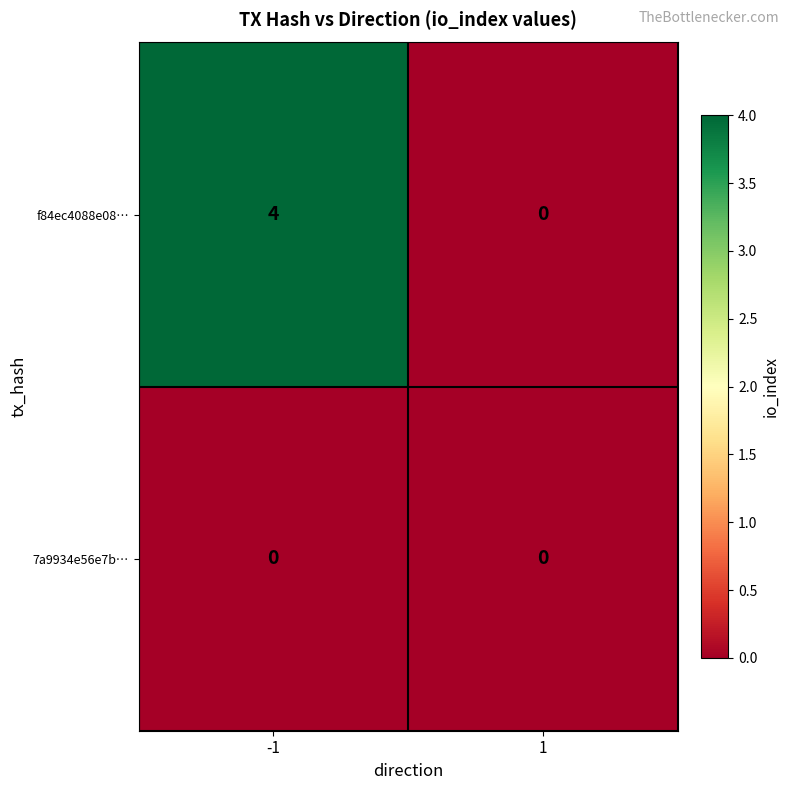

True or false: 7a9934e56e7b… has a value of 0 at -1.

True